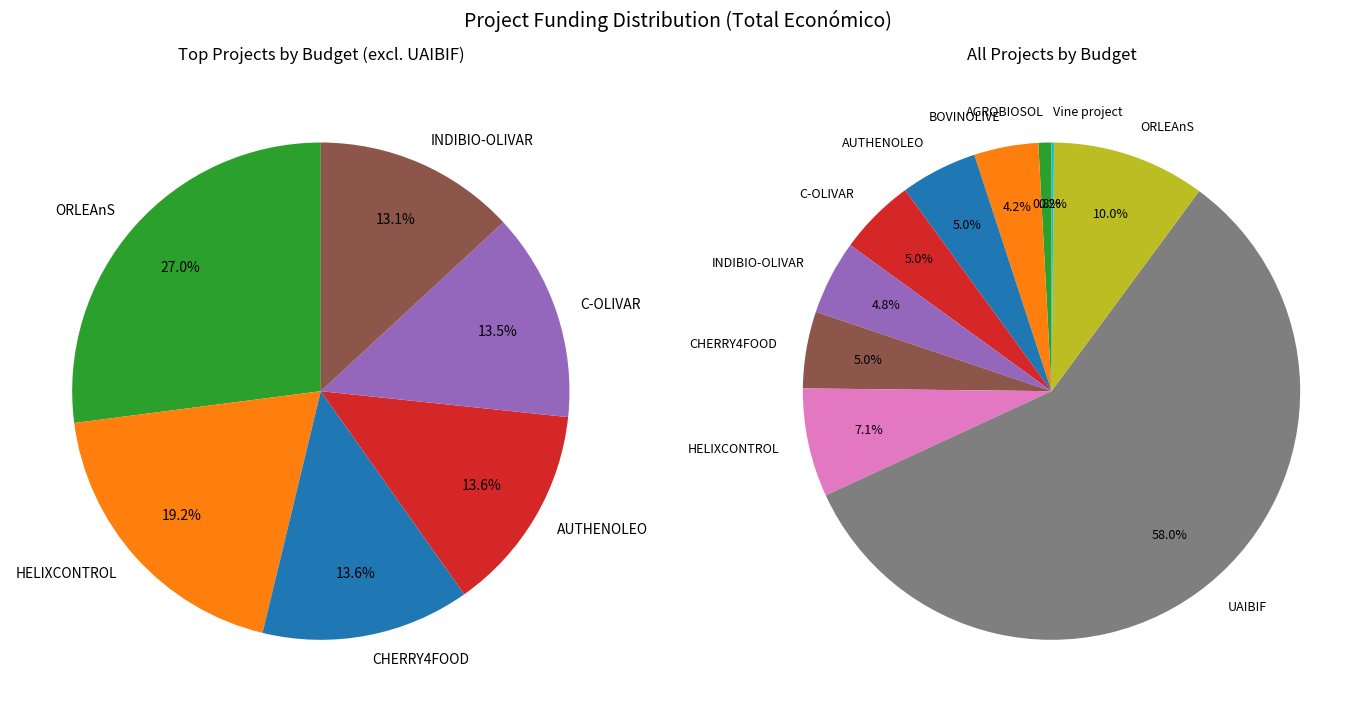

To the nearest percent, what portion does UAIBIF represent?

58%